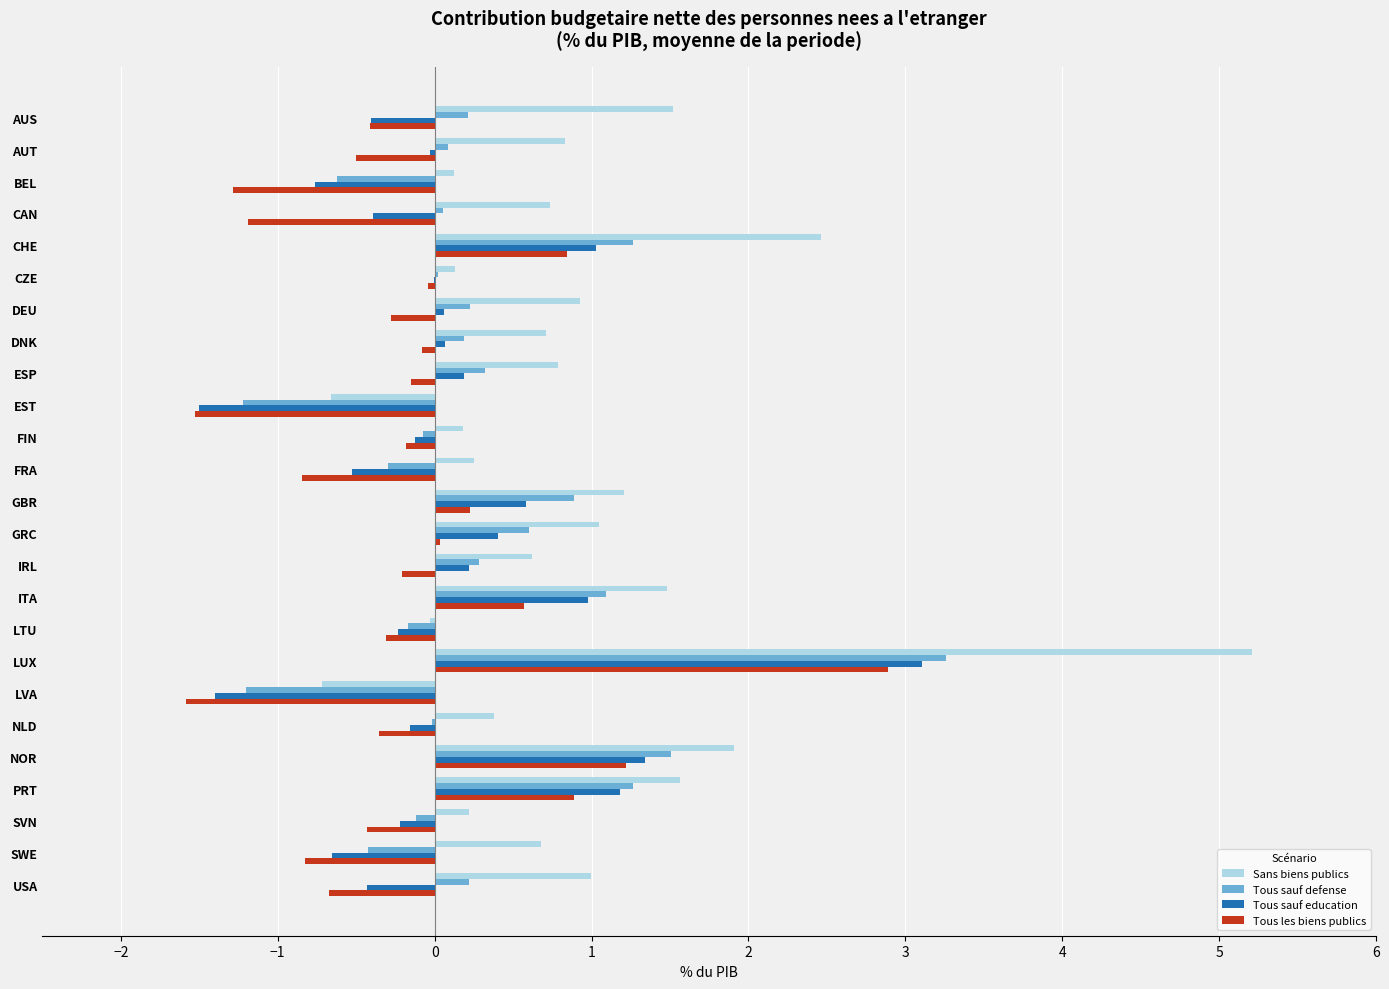

What is the sum of all Tous les biens publics values?

-4.2